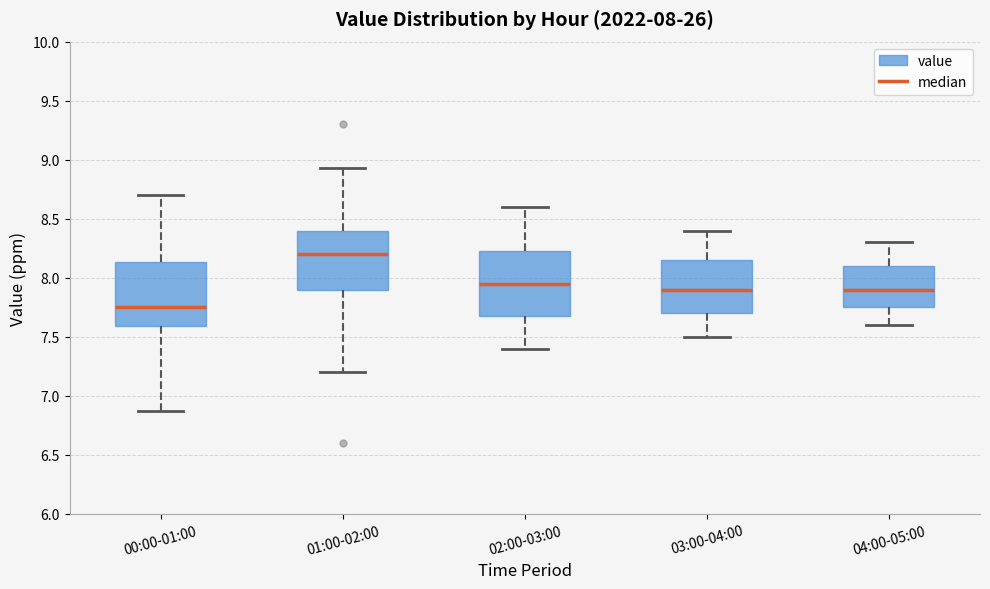

Which box has the lowest median line?

00:00-01:00